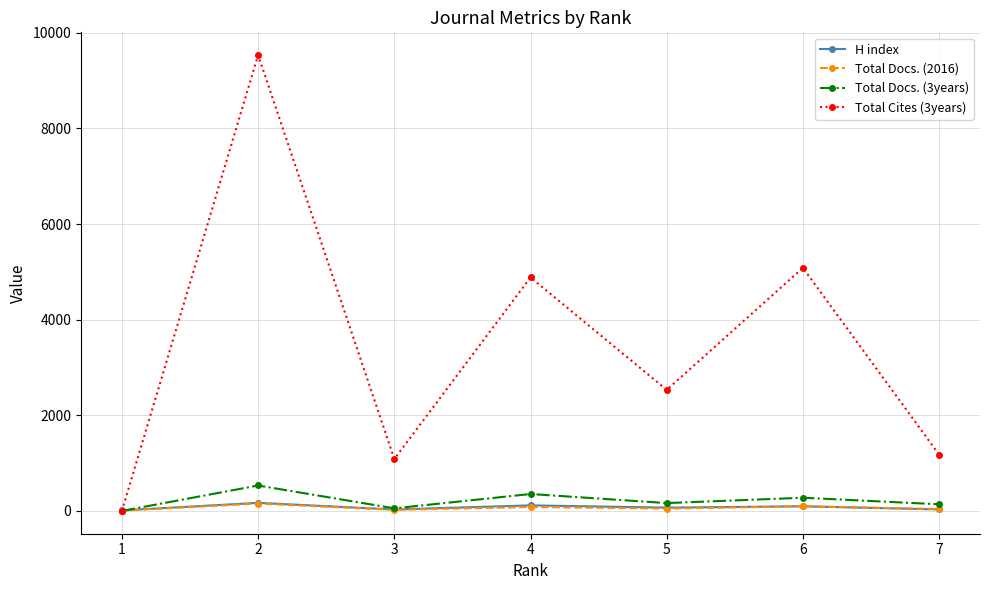

Is the value of Total Docs. (3years) at 7 greater than the value of Total Cites (3years) at 5?

No